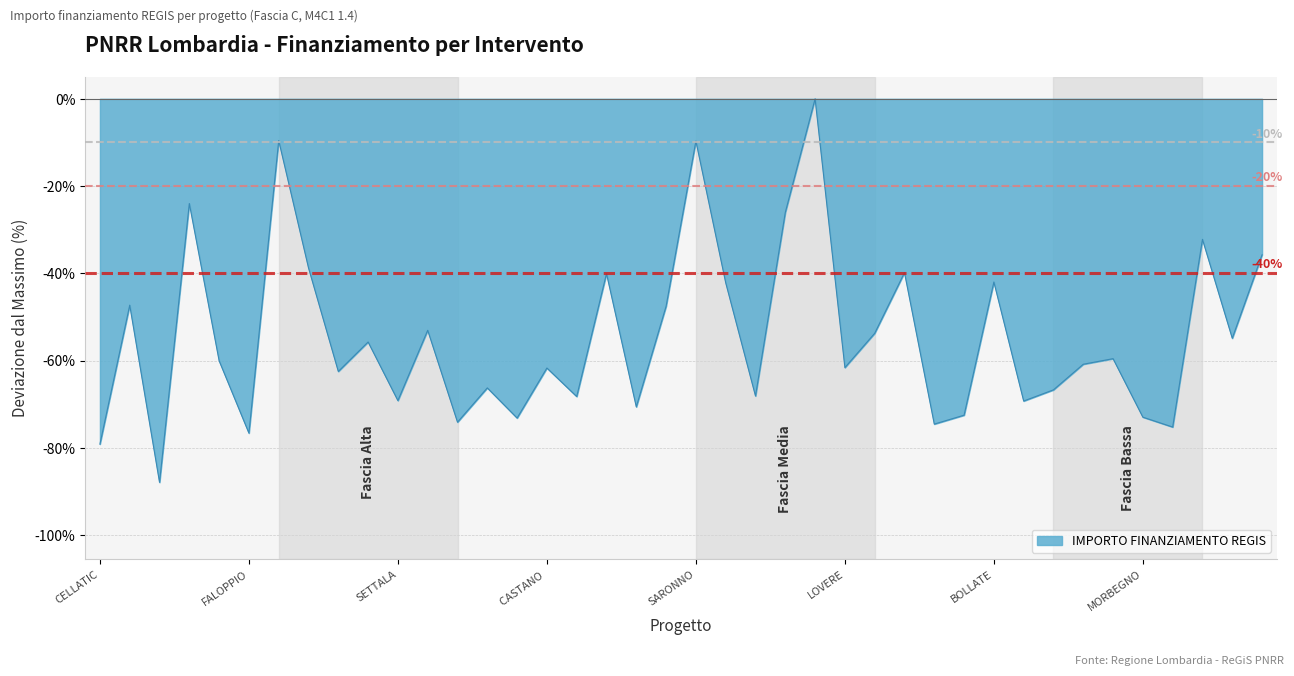

What is the difference between the maximum and minimum values?

87.9